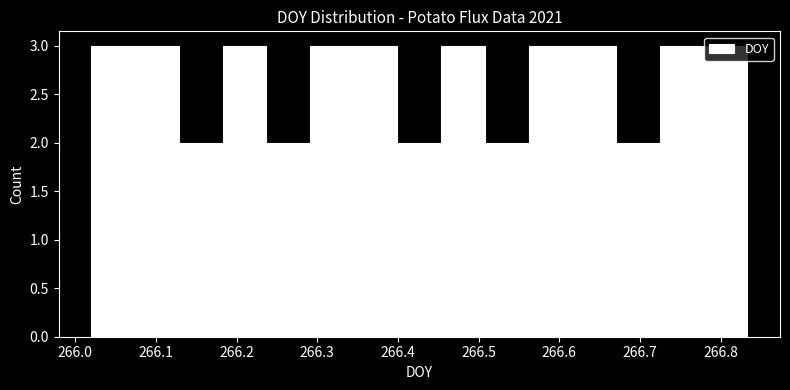

How tall is the bar that spans 266.07 to 266.13 on the x-axis? Neither the bar edges nor the heights are printed on the chart, so give them approximately, as read against the axes.

3